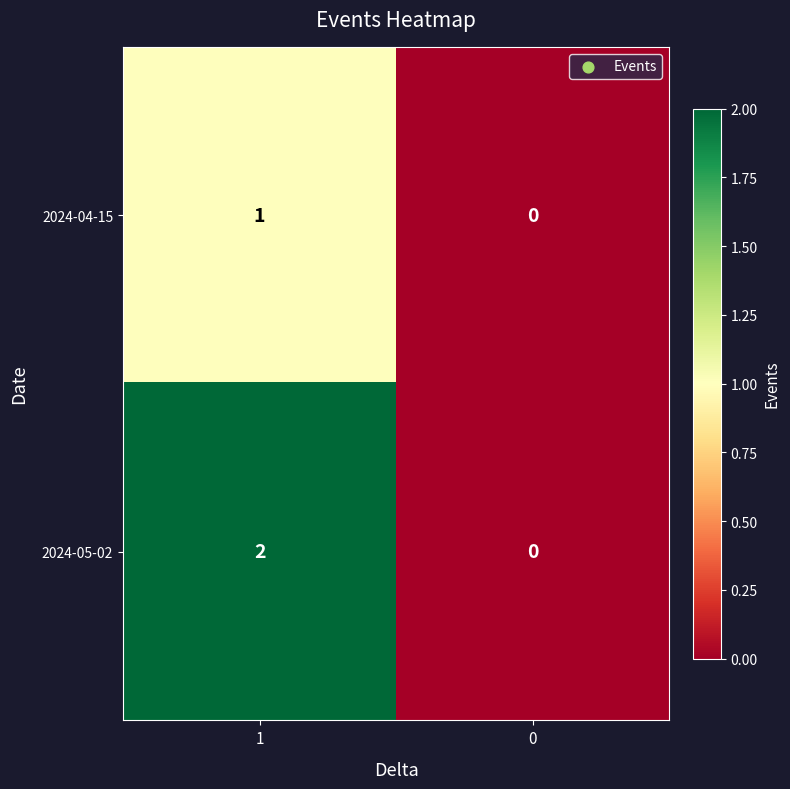

Which series has the largest total across all categories?

2024-05-02